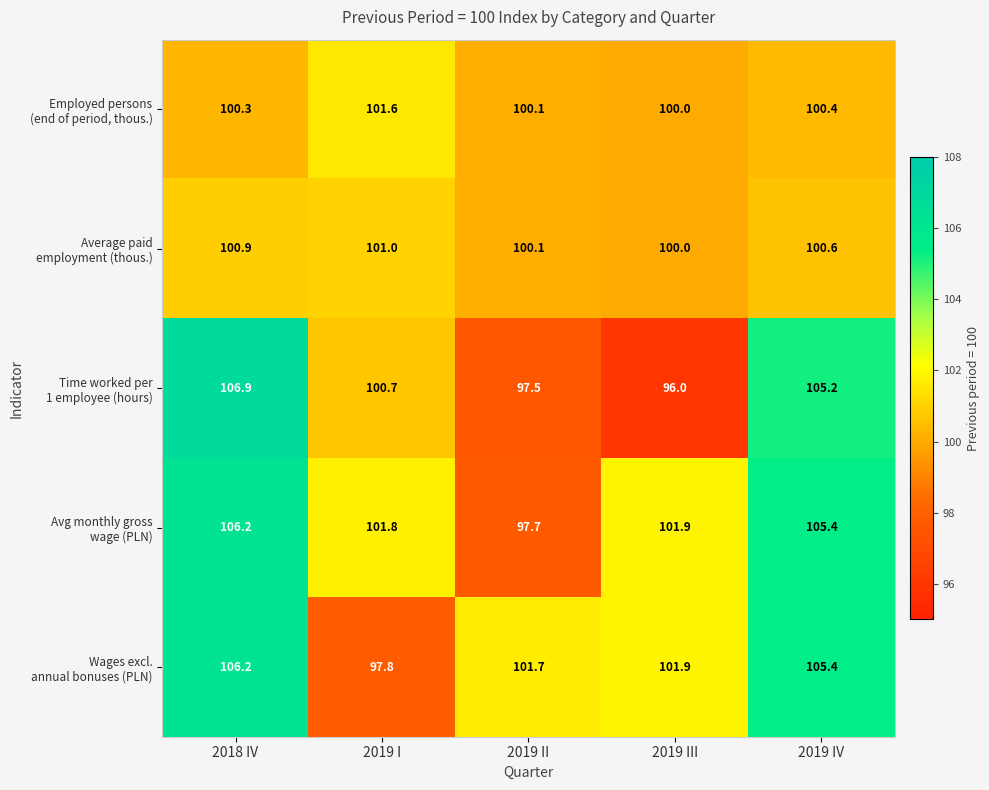

At which category does the chart reach its minimum across all series?

2019 III